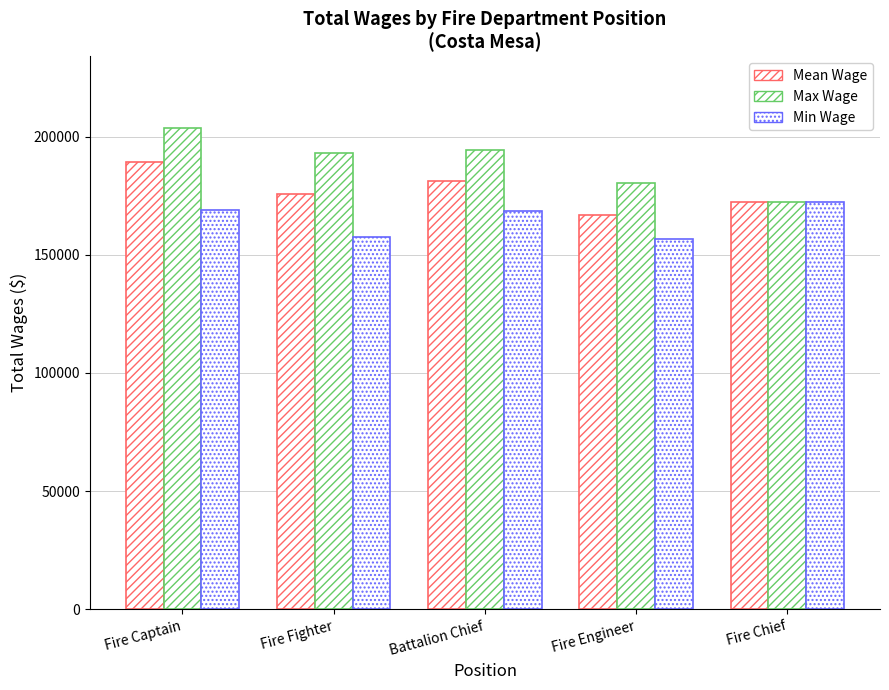

How many data points in Min Wage are less than 168472?

2